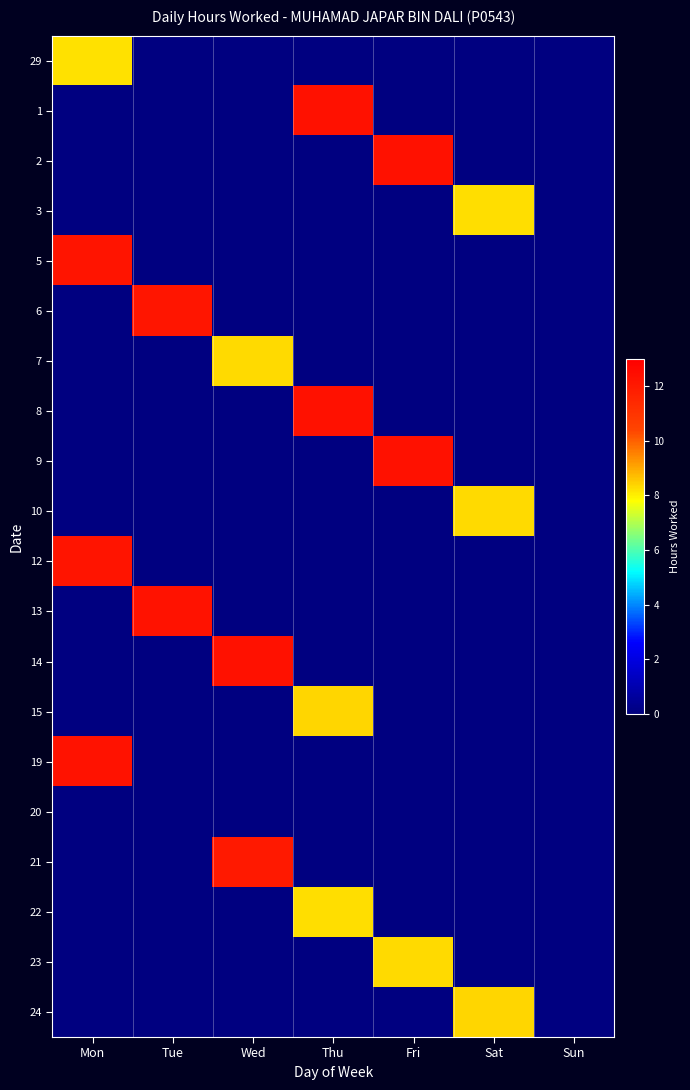

Count the number of data series in this chart.

20